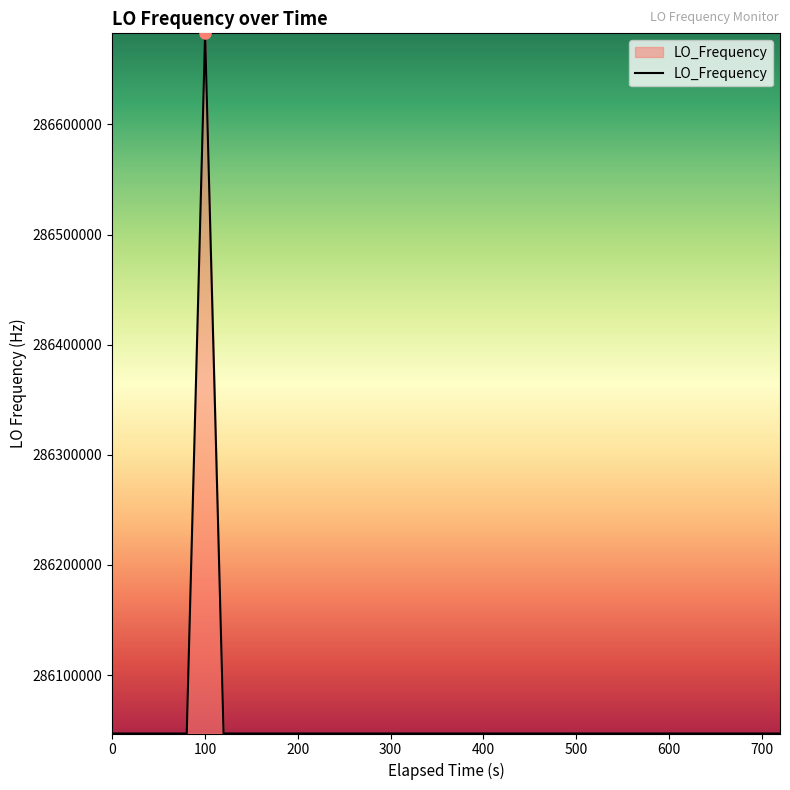

What is the difference between the maximum and minimum values?

635709.3